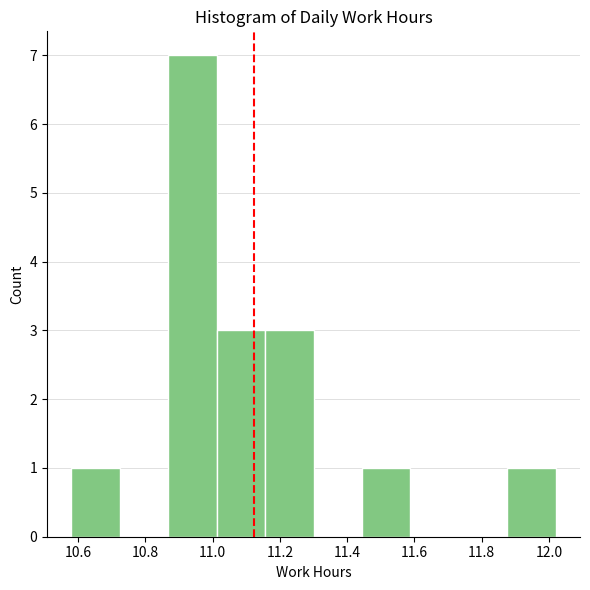

Reading left to right, list every bar in this chart as the range it spans on the x-axis followed by its height. Neither the bar edges nor the heights are printed on the chart, so give them approximately, as read against the axes.

10.580 to 10.724: 1
10.724 to 10.868: 0
10.868 to 11.012: 7
11.012 to 11.156: 3
11.156 to 11.300: 3
11.300 to 11.444: 0
11.444 to 11.588: 1
11.588 to 11.732: 0
11.732 to 11.876: 0
11.876 to 12.020: 1